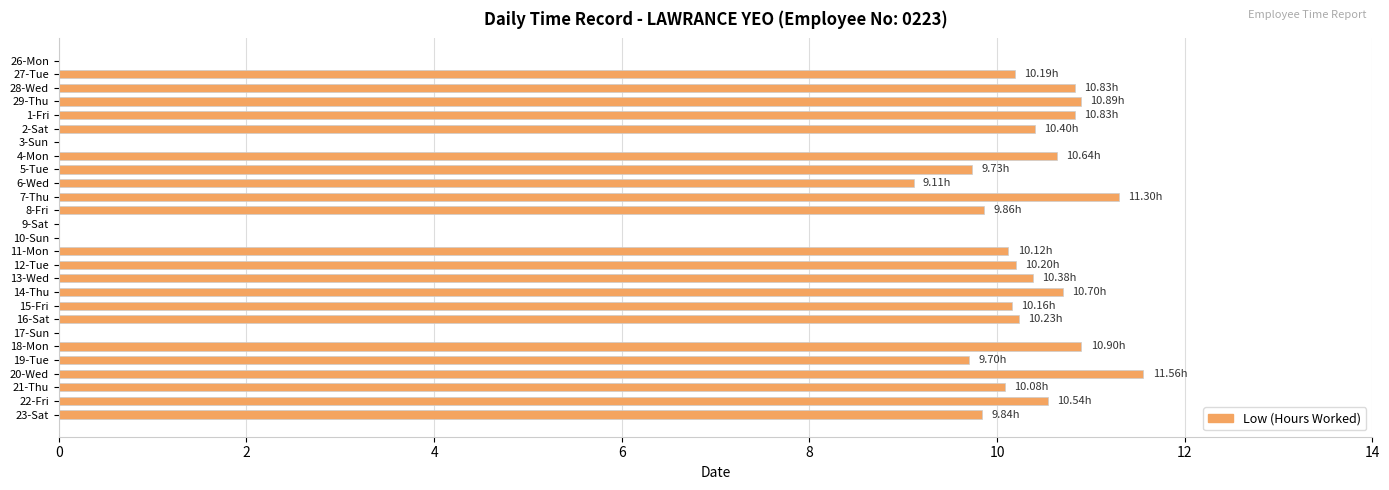

What is the sum of the values at 10-Sun and 21-Thu?

10.1